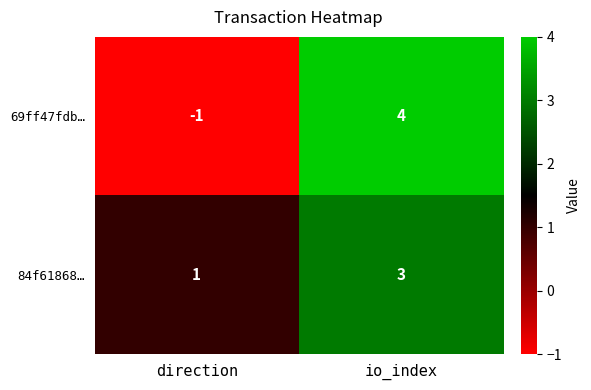

Is it true that 84f61868… equals 1 at direction?

True